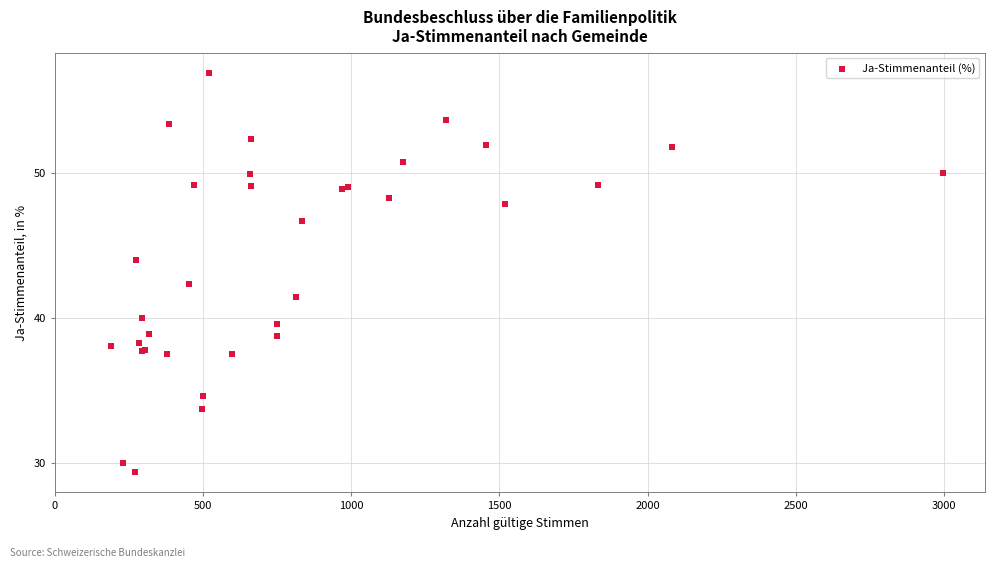

What Y value in the scatter plot is closest to 43?

42.4